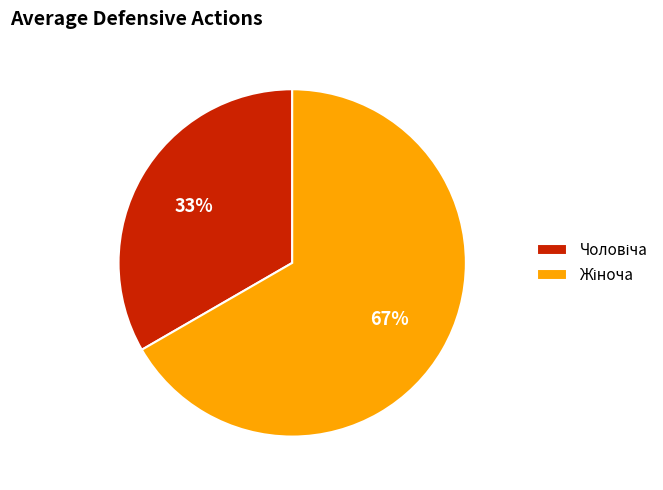

Is there a majority slice in this chart?

Yes